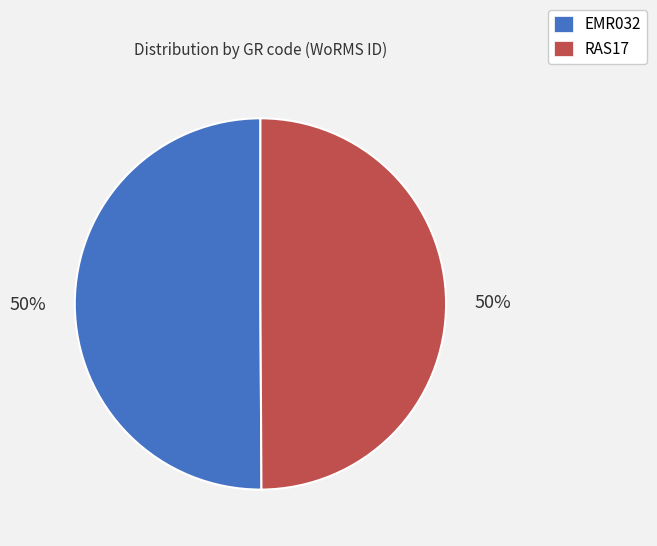

To the nearest percent, what is the average slice percentage?

50%